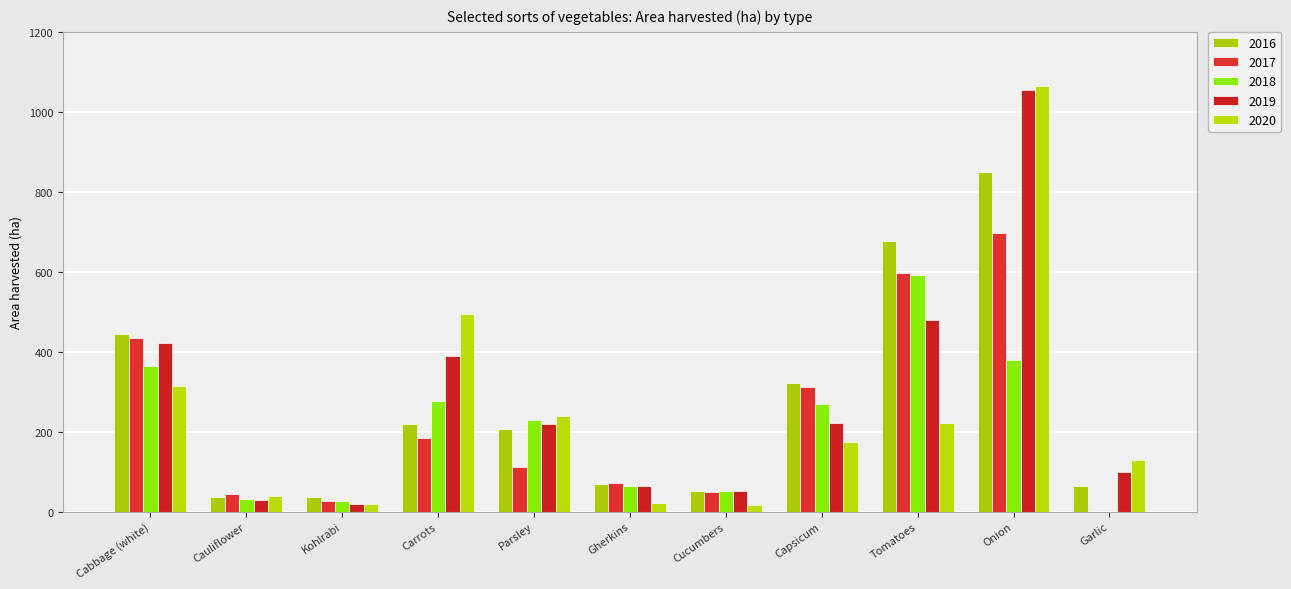

How many distinct data groups are displayed?

5